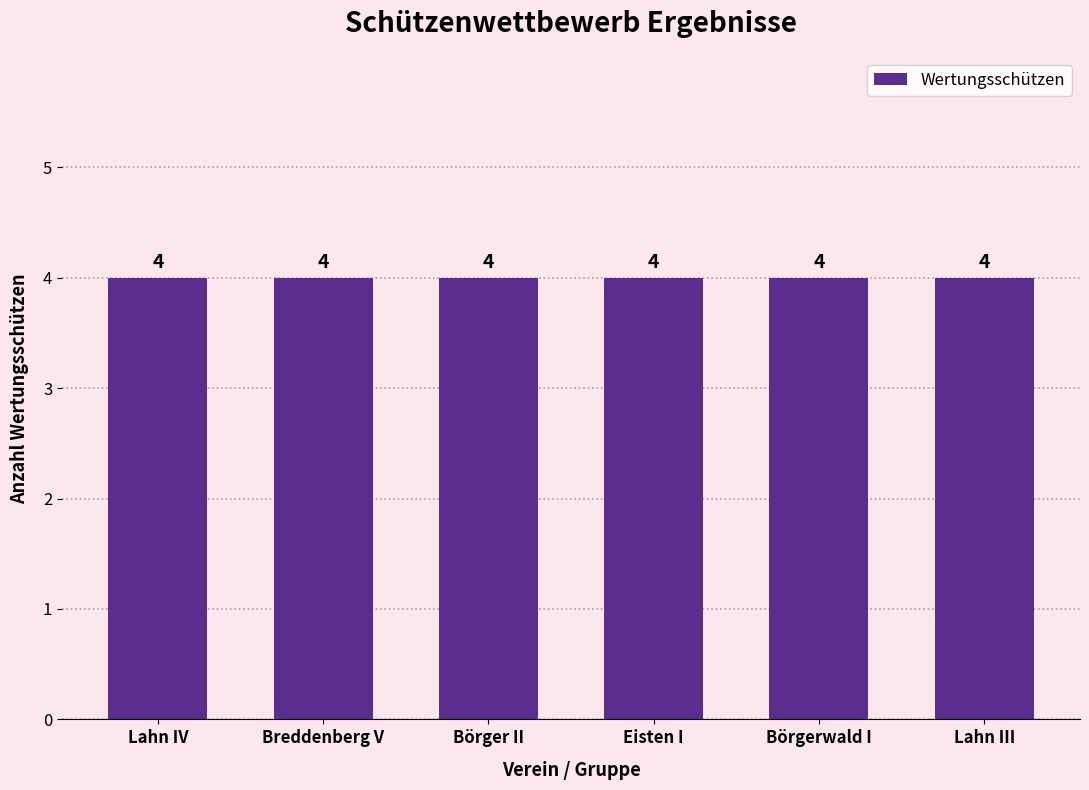

Where is Breddenberg V nearest to the value 2?

Lahn IV